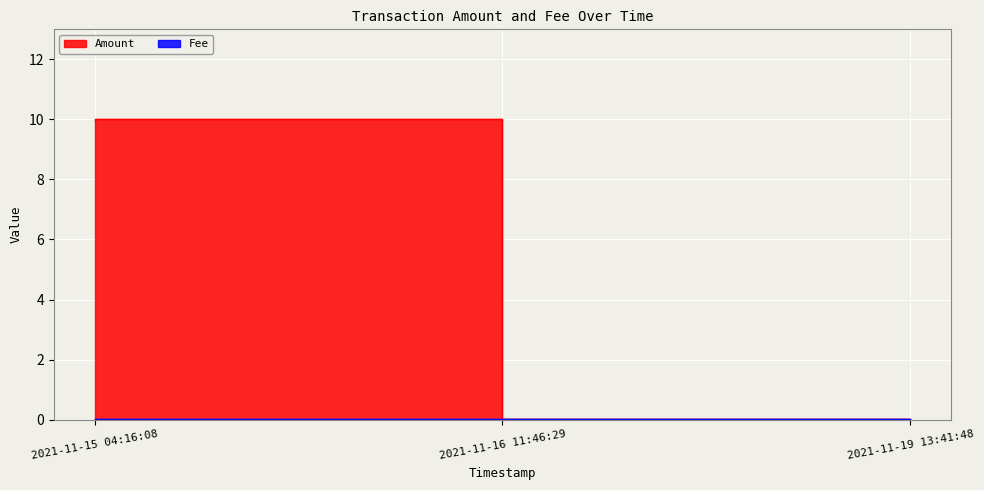

Reading right to left, transcribe all the data shown in this chart.

Amount: 0.0	10.0	10.0
Fee: 0.0	0.0	0.0